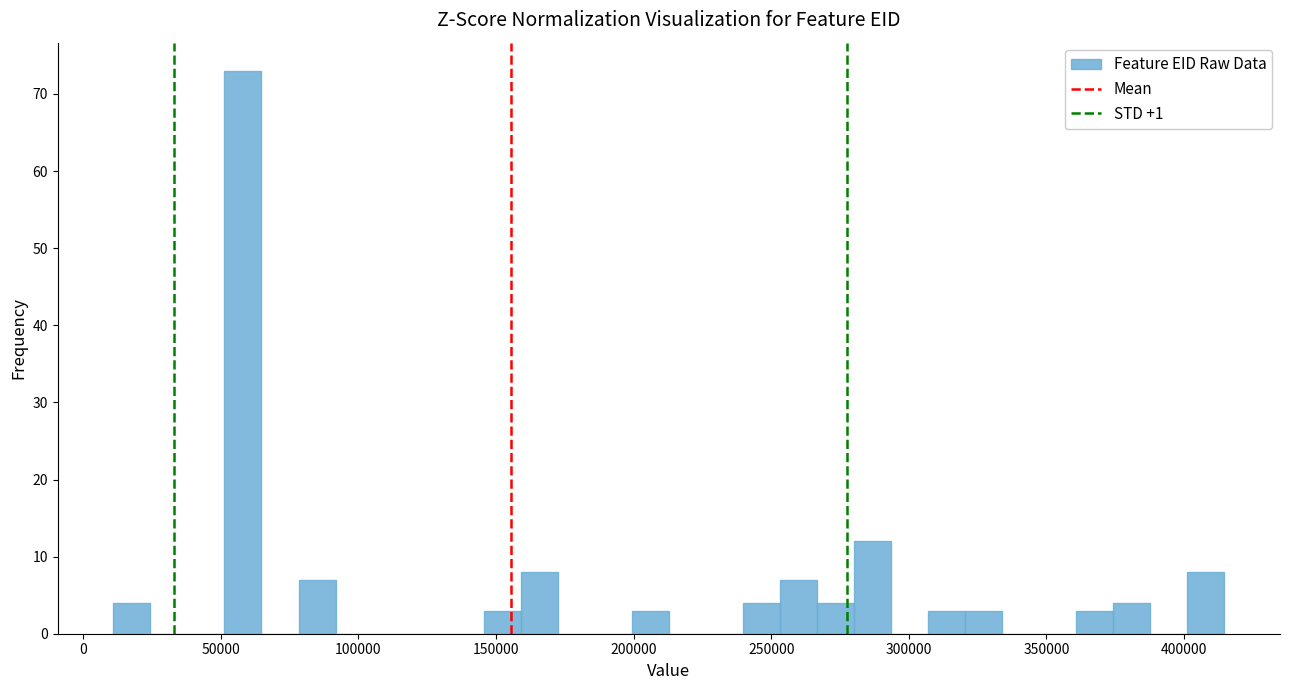

Around what value on the x-axis is the tallest bar? Give the approximate position of its centre, as read against the axis.

60000